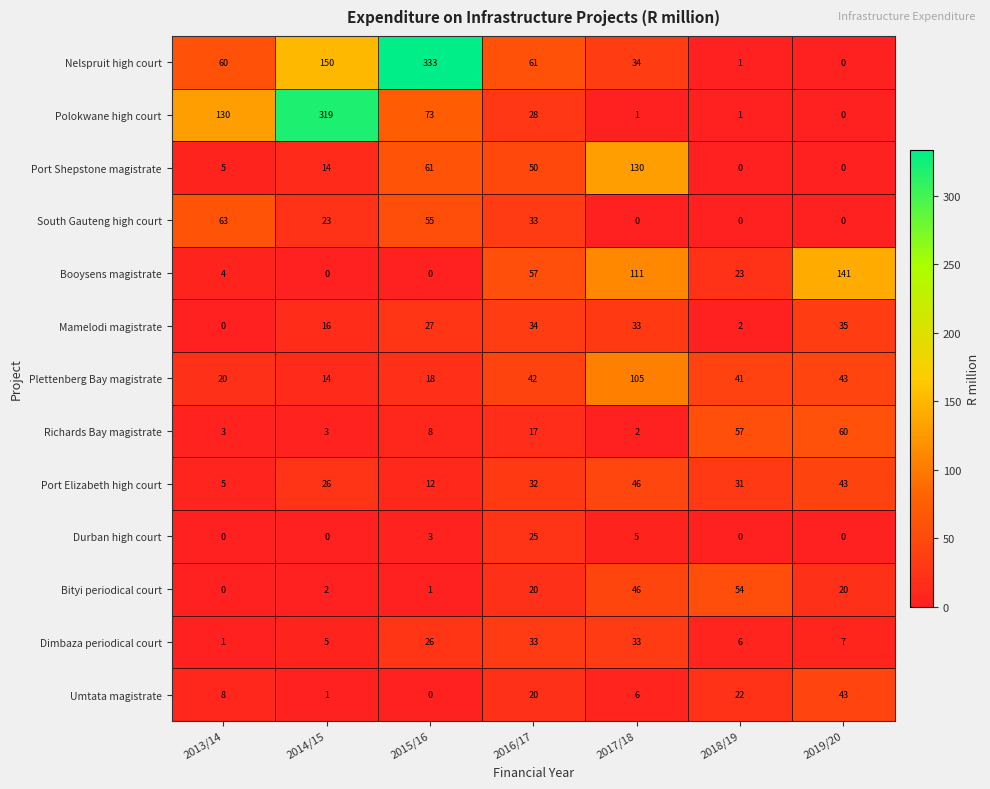

Between 2017/18 and 2019/20, which series saw the biggest shift?

Port Shepstone magistrate